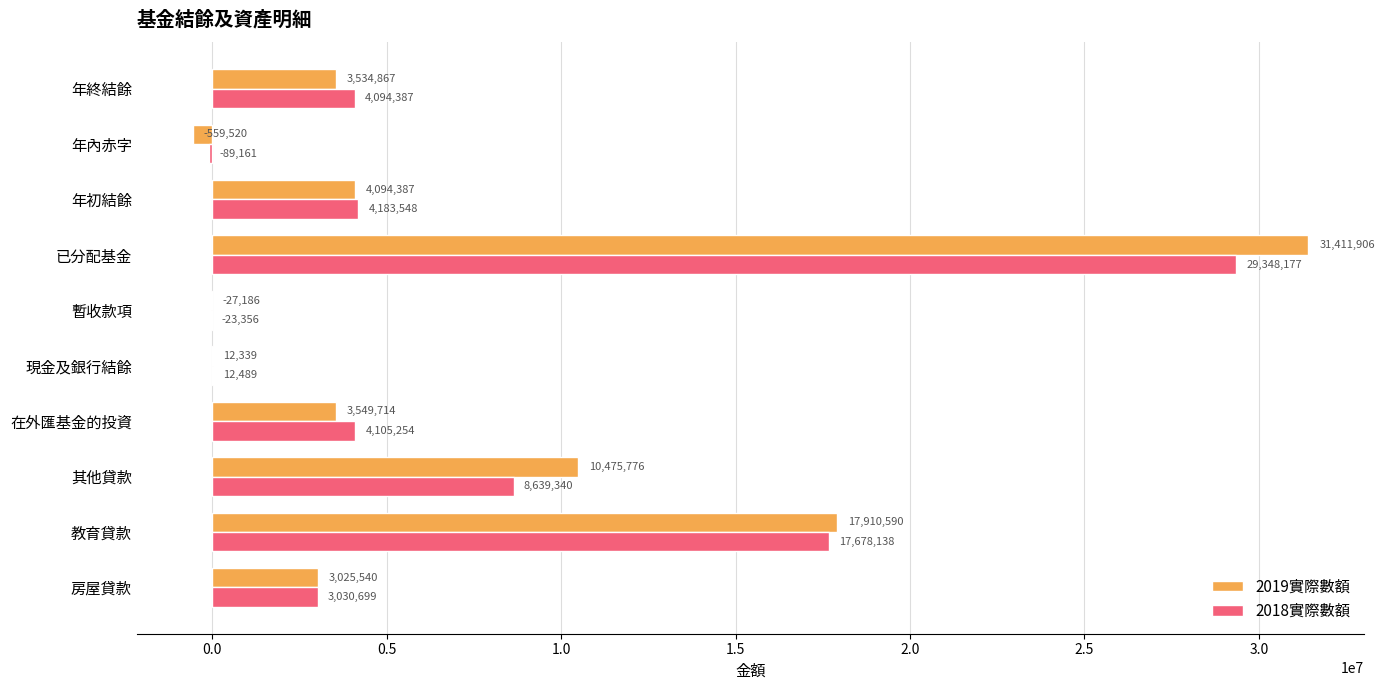

Which series changed the most between 現金及銀行結餘 and 暫收款項?

2019實際數額